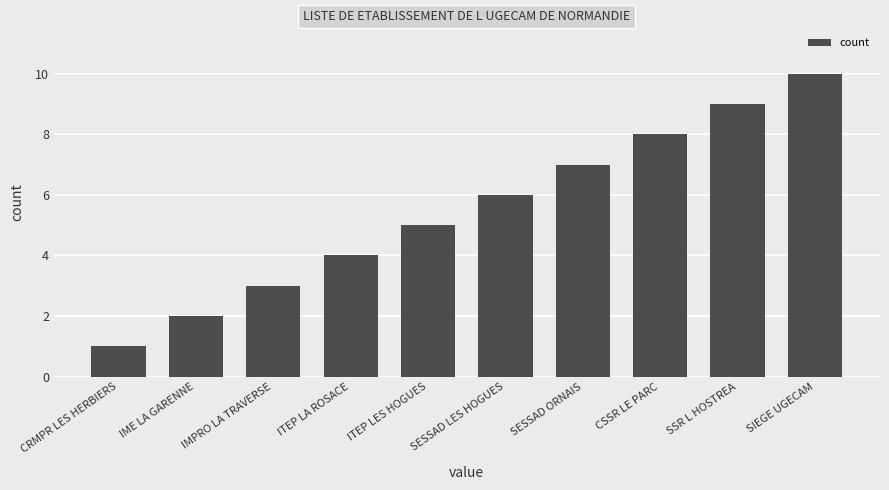

What is the approximate value at ITEP LA ROSACE?

4